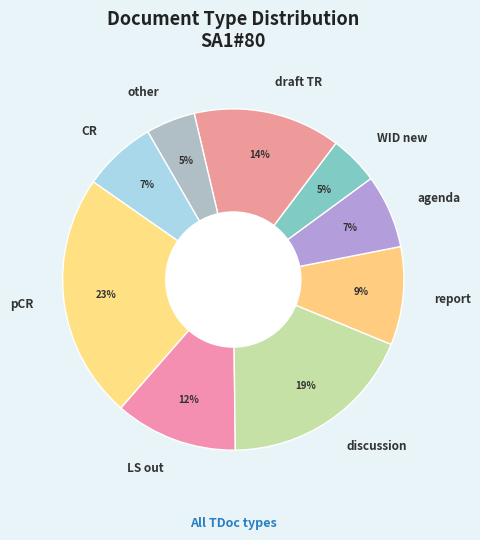

True or false: CR accounts for 16% of the total.

False